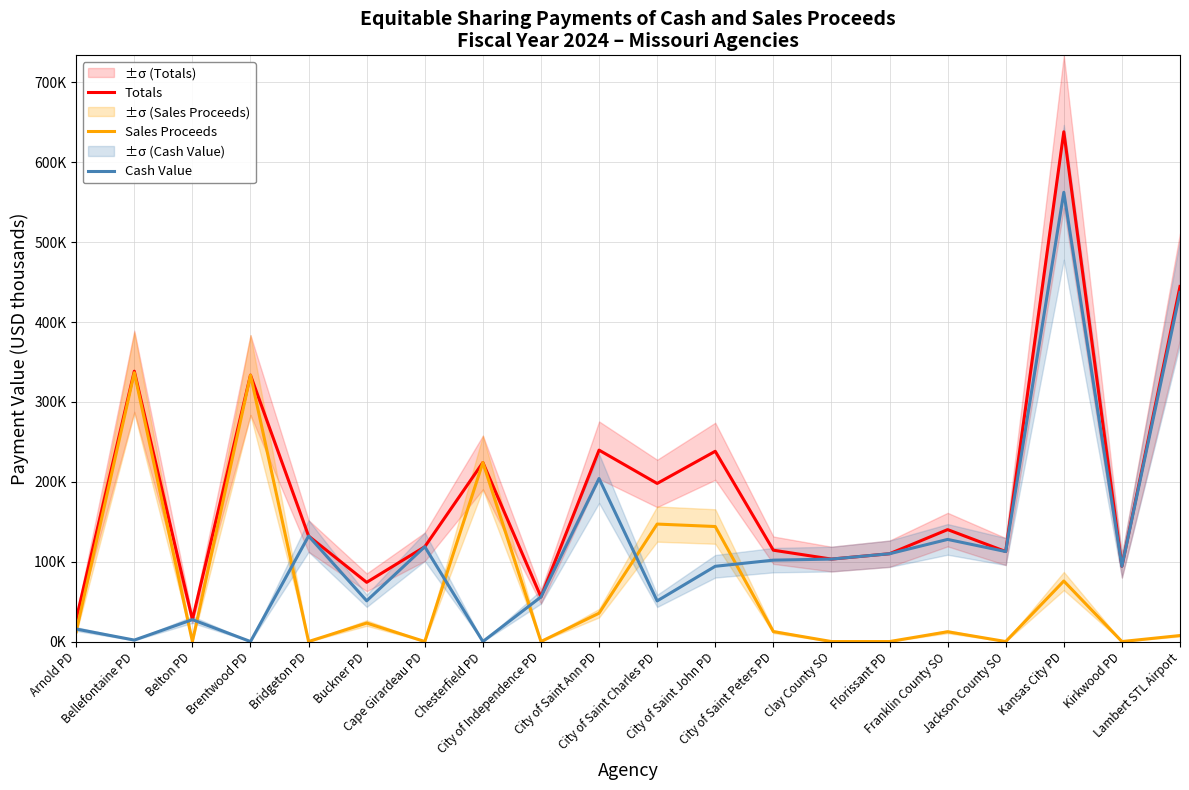

How many lines are shown in the chart?

3